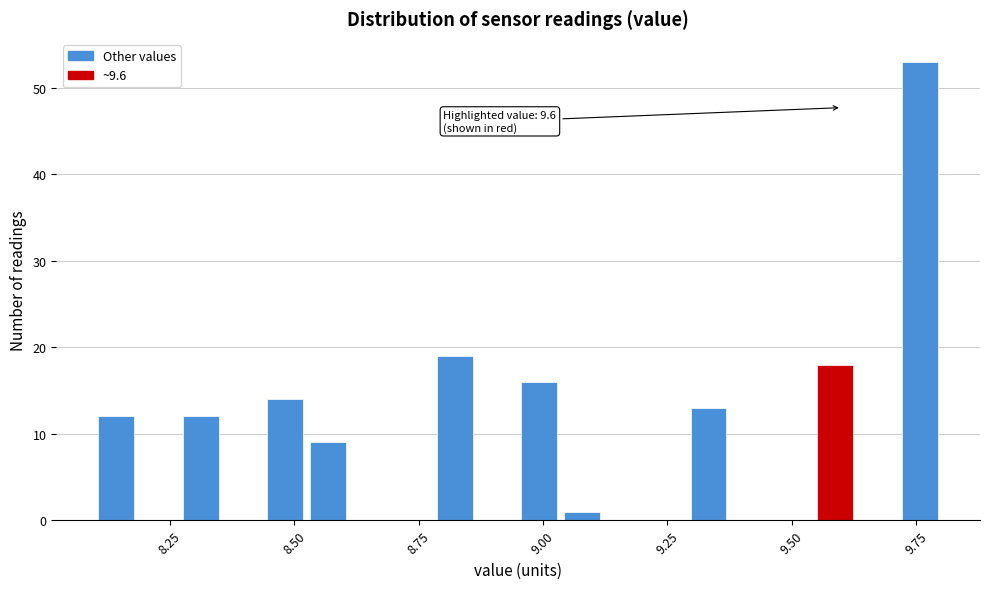

Around what value on the x-axis is the tallest bar? Give the approximate position of its centre, as read against the axis.

9.75